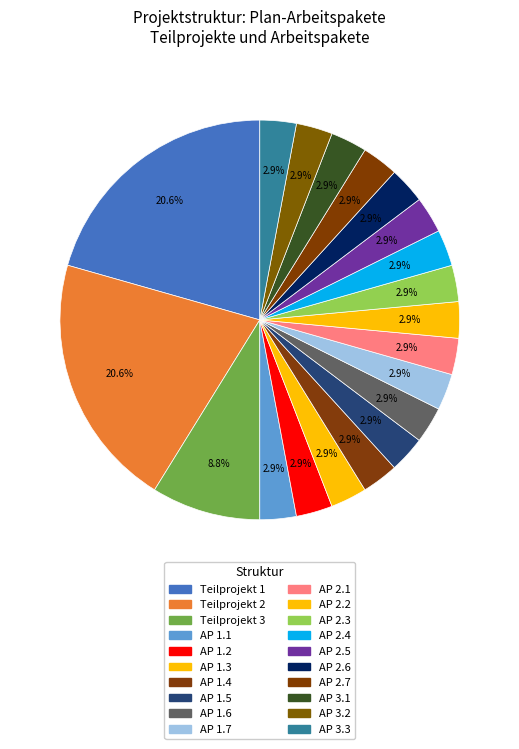

How many segments does this pie chart have?

20